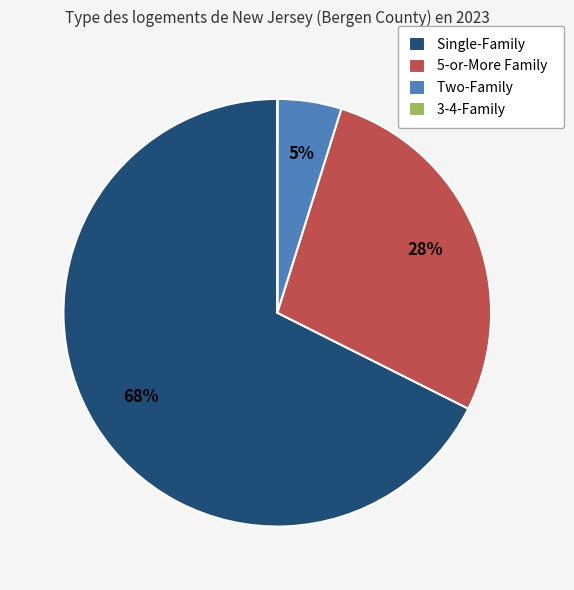

Do Two-Family and Single-Family together represent more than half of the pie?

Yes